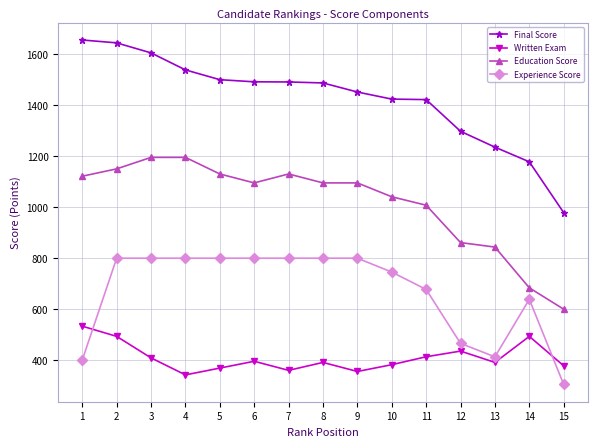

The value of Written Exam at 8 is 178.0. True or false?

False